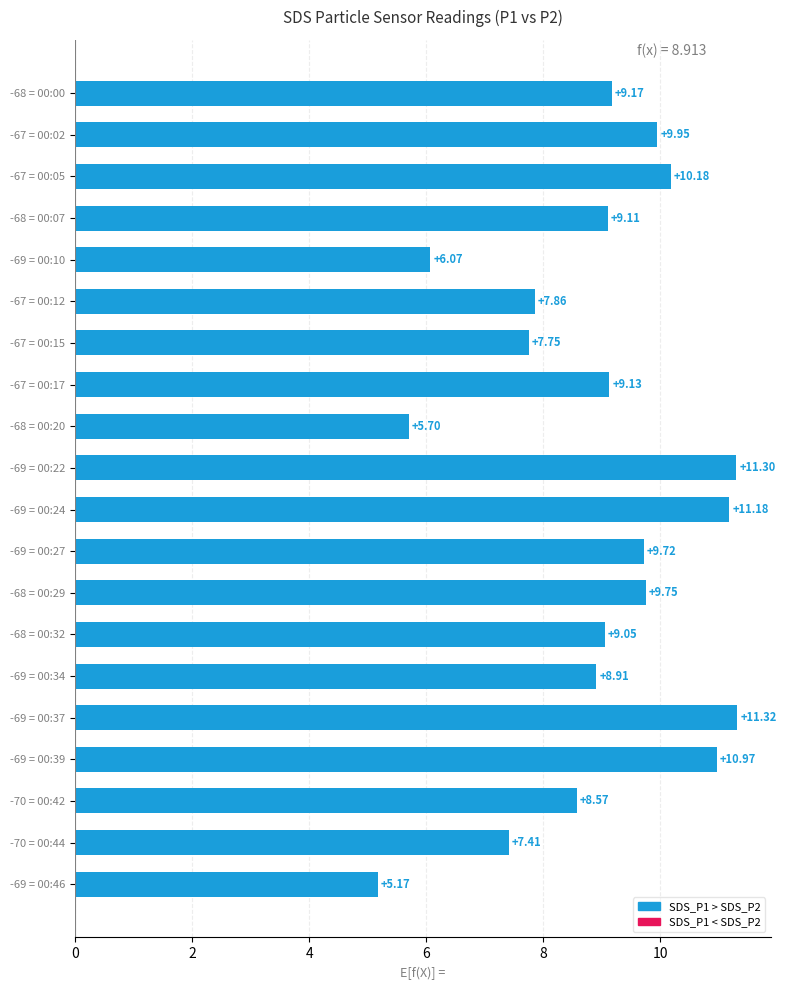

Which has a higher value, -69 = 00:39 or -67 = 00:12?

-69 = 00:39